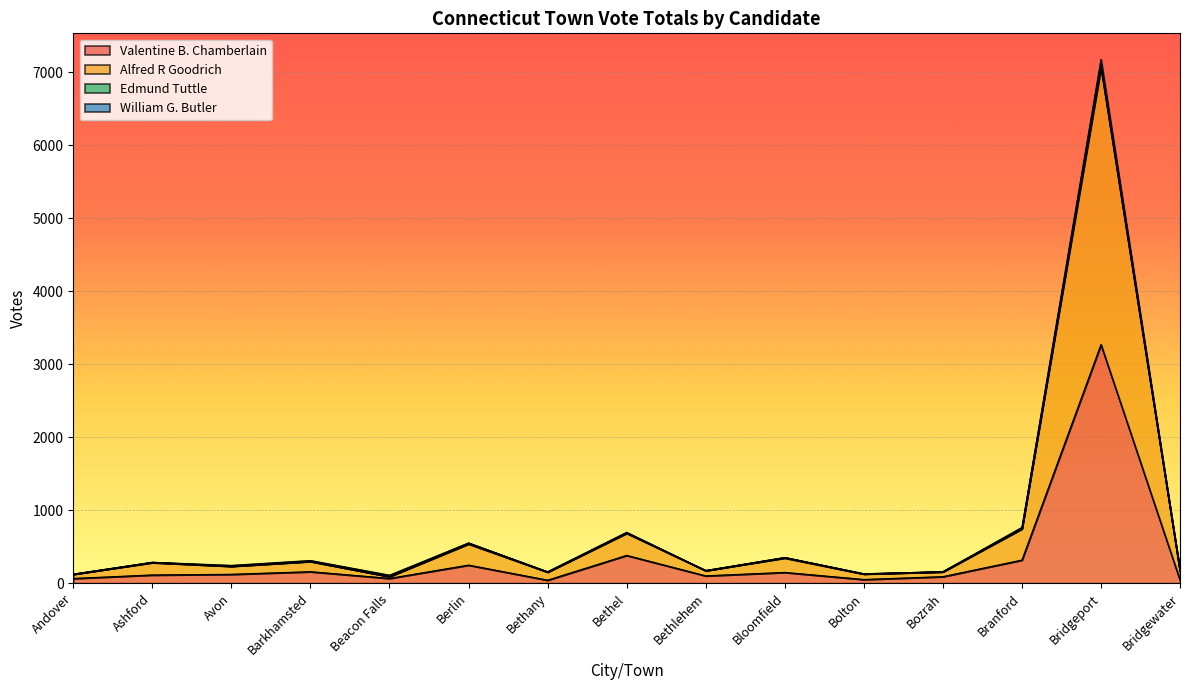

At which category is the sum across all series the highest?

Bridgeport